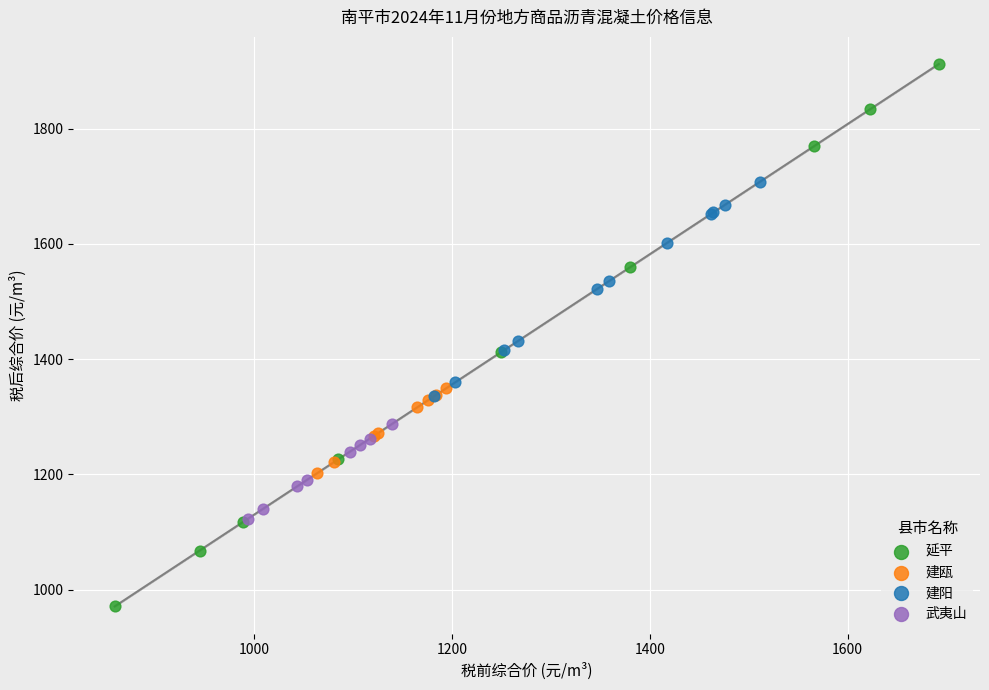

Which series reaches the minimum Y coordinate?

延平